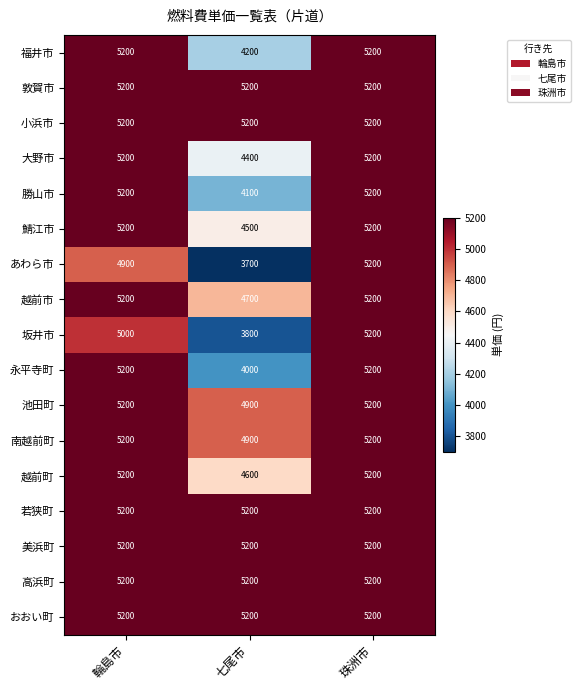

Which series has the widest spread of values?

あわら市